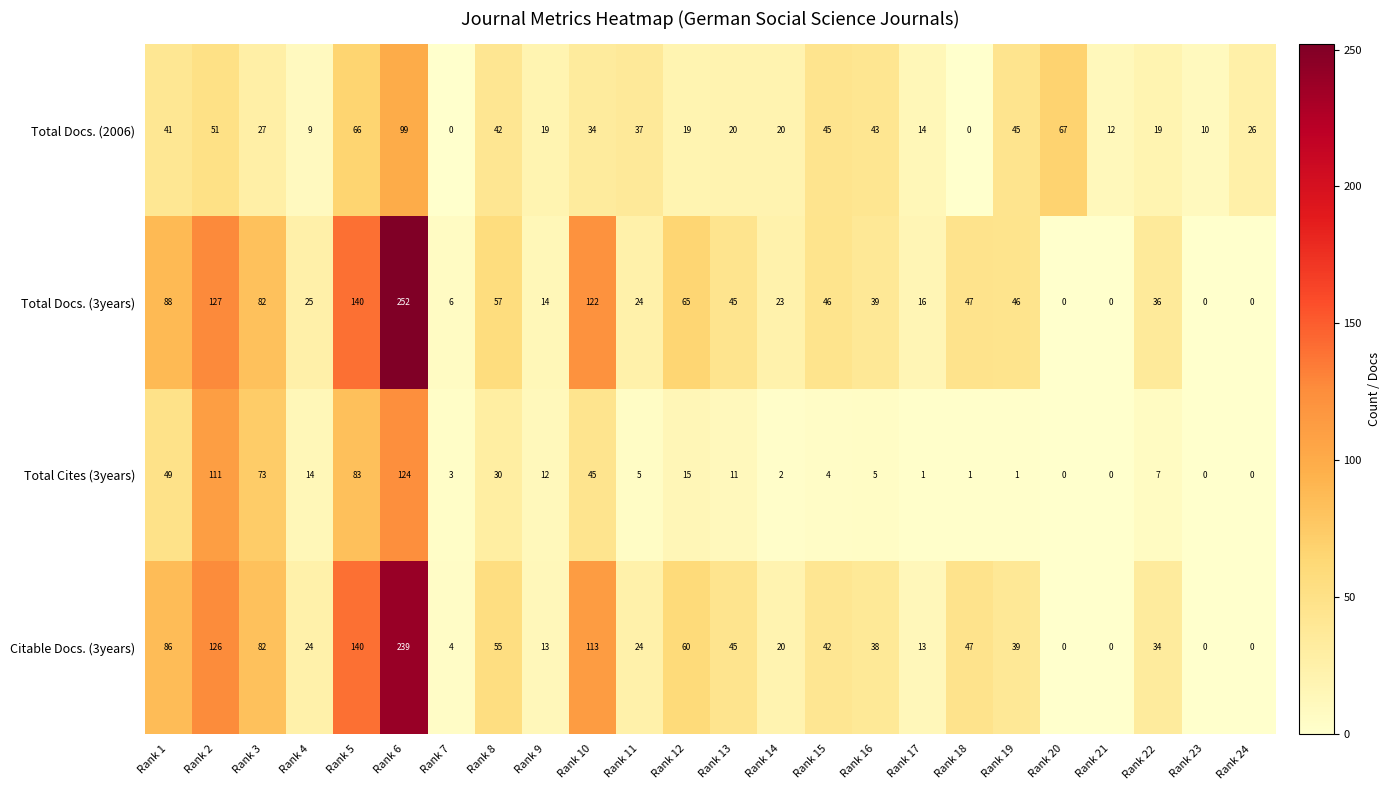

Which series has the largest total across all categories?

Total Docs. (3years)